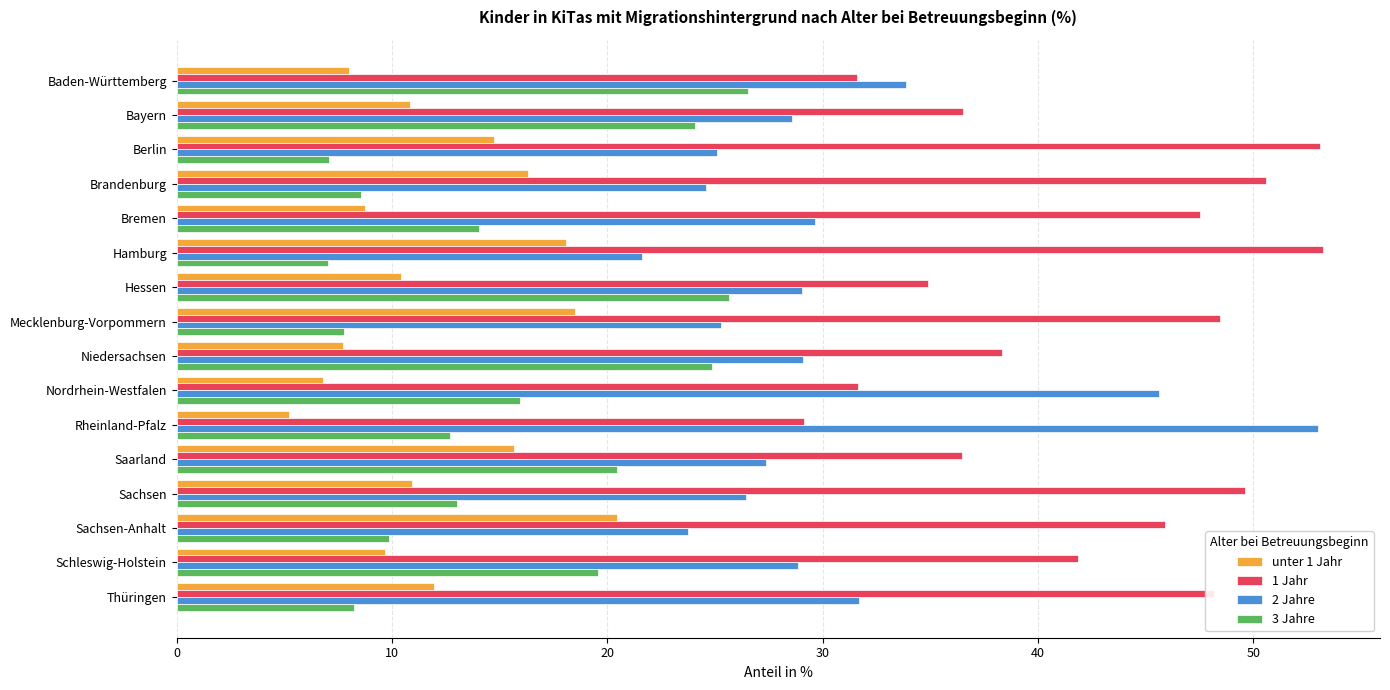

What is the difference between the second highest and minimum values in the 3 Jahre series?

18.6